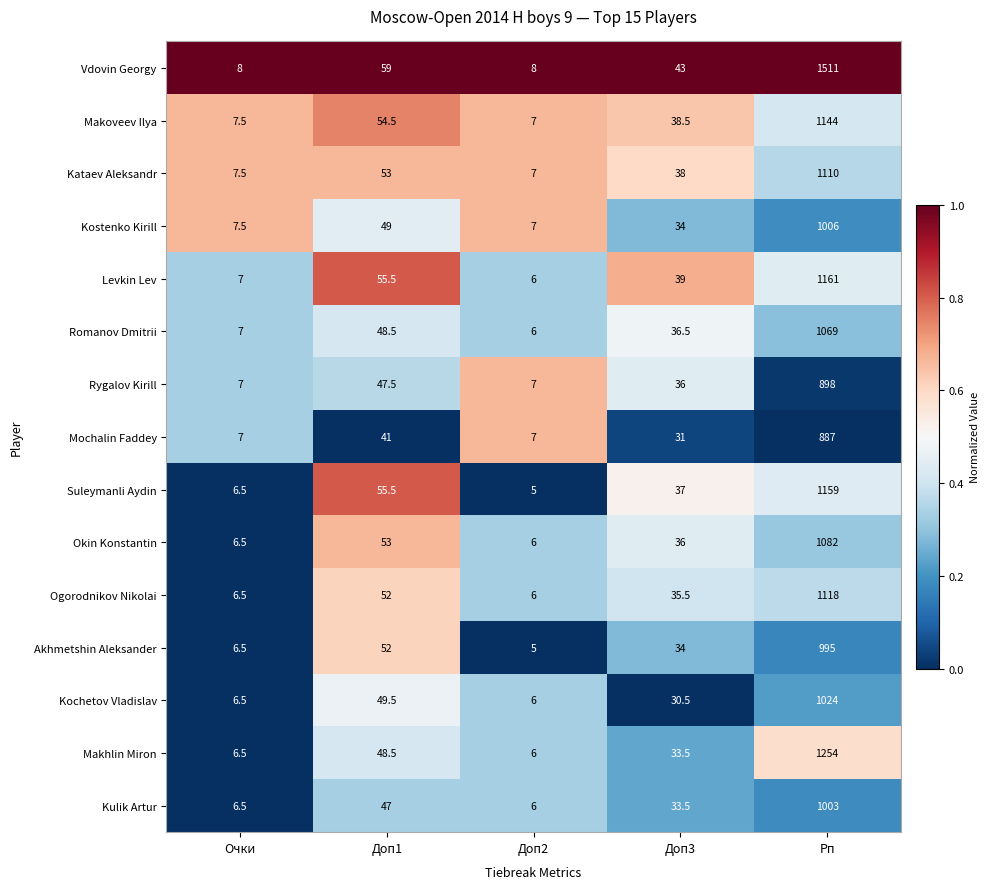

What value does the Okin Konstantin series have at Рп?

1082.0